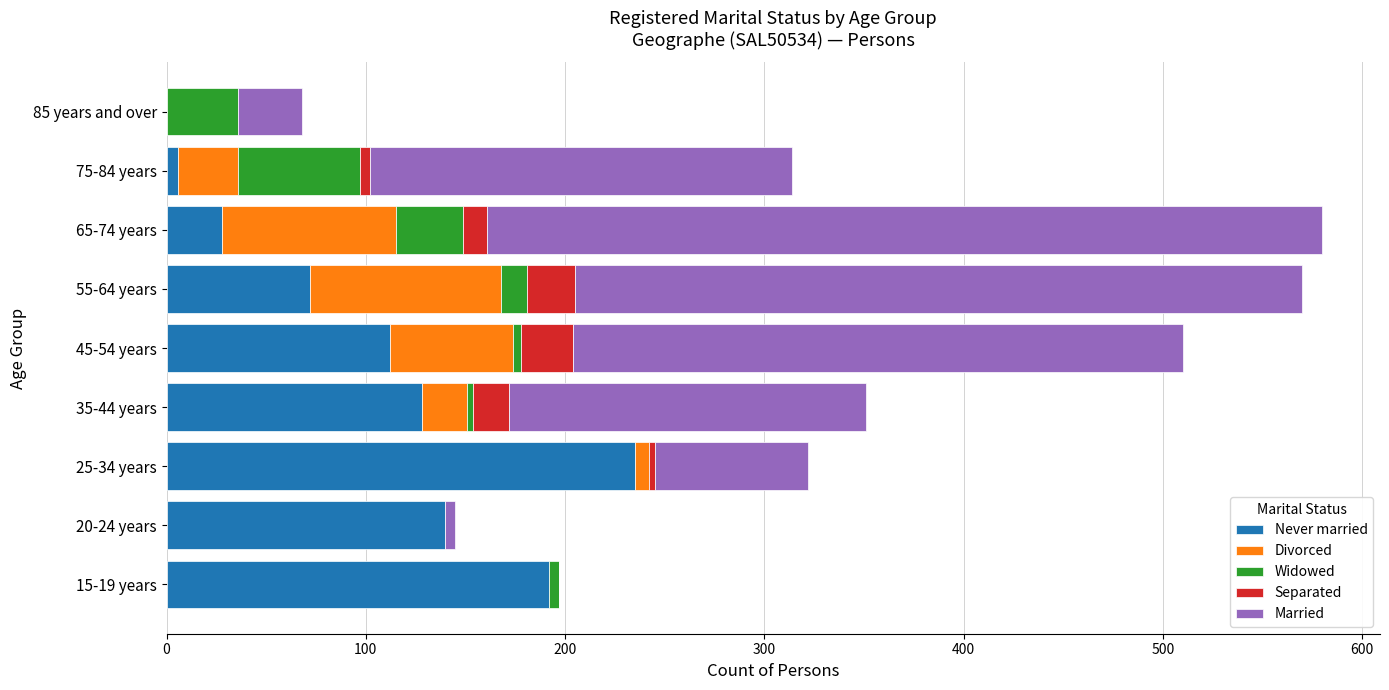

Is it true that Never married equals 92 at 15-19 years?

False